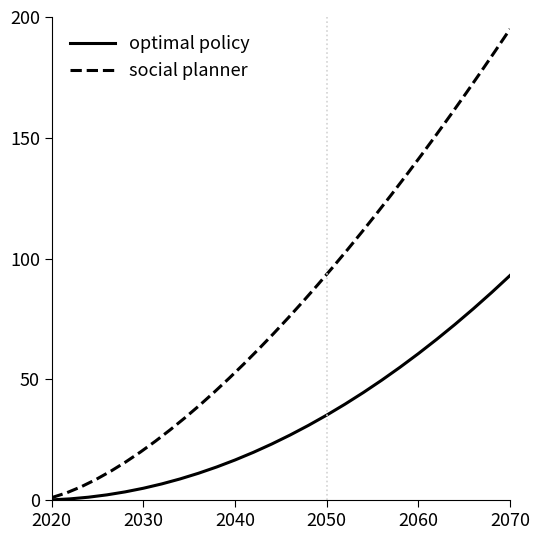

Which category has the highest value in the social planner series?

2070